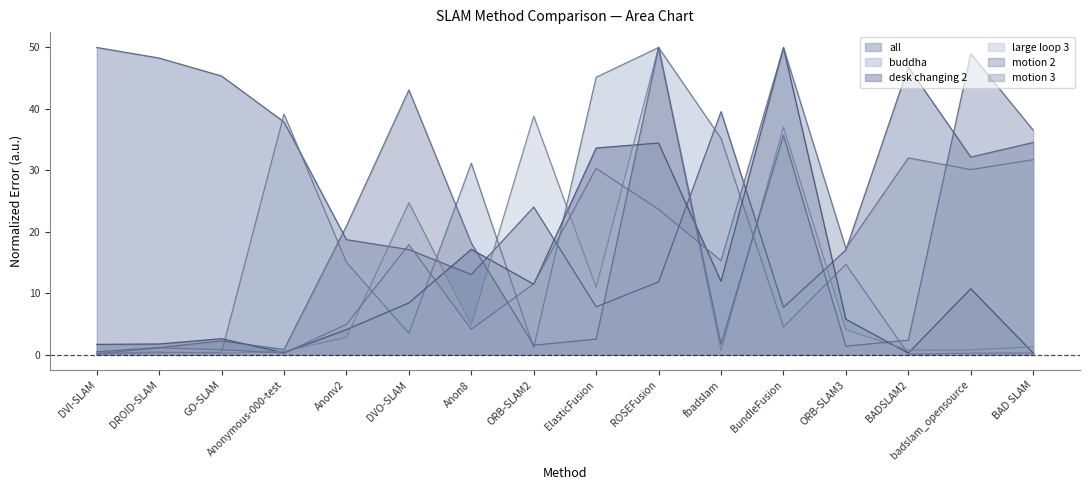

Is the value of large loop 3 at DVO-SLAM greater than the value of all at Anonymous-000-test?

No